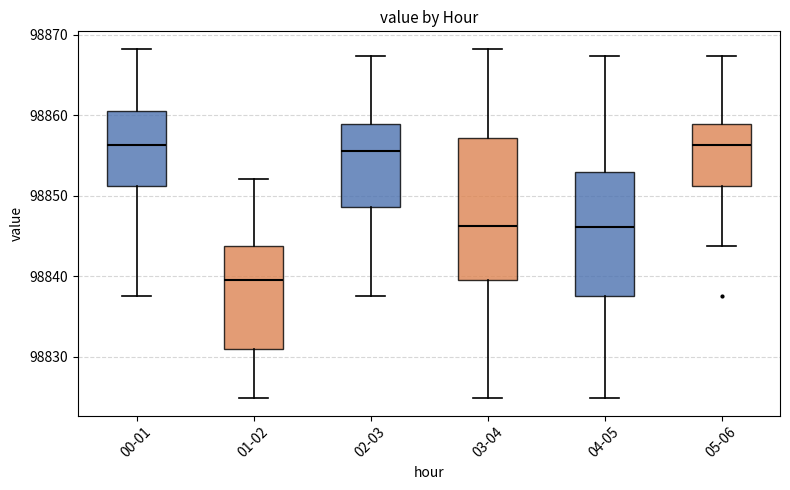

Reading left to right, read every box against the y-axis: the position of its median line, the range the box covers, and the ends of its whiskers. The values are not printed on the chart, so give them approximately, as read against the axis.

00-01: median 98856, box 98851 to 98861, whiskers 98838 to 98868
01-02: median 98840, box 98831 to 98844, whiskers 98825 to 98852
02-03: median 98856, box 98849 to 98859, whiskers 98838 to 98867
03-04: median 98846, box 98840 to 98857, whiskers 98825 to 98868
04-05: median 98846, box 98838 to 98853, whiskers 98825 to 98867
05-06: median 98856, box 98851 to 98859, whiskers 98844 to 98867